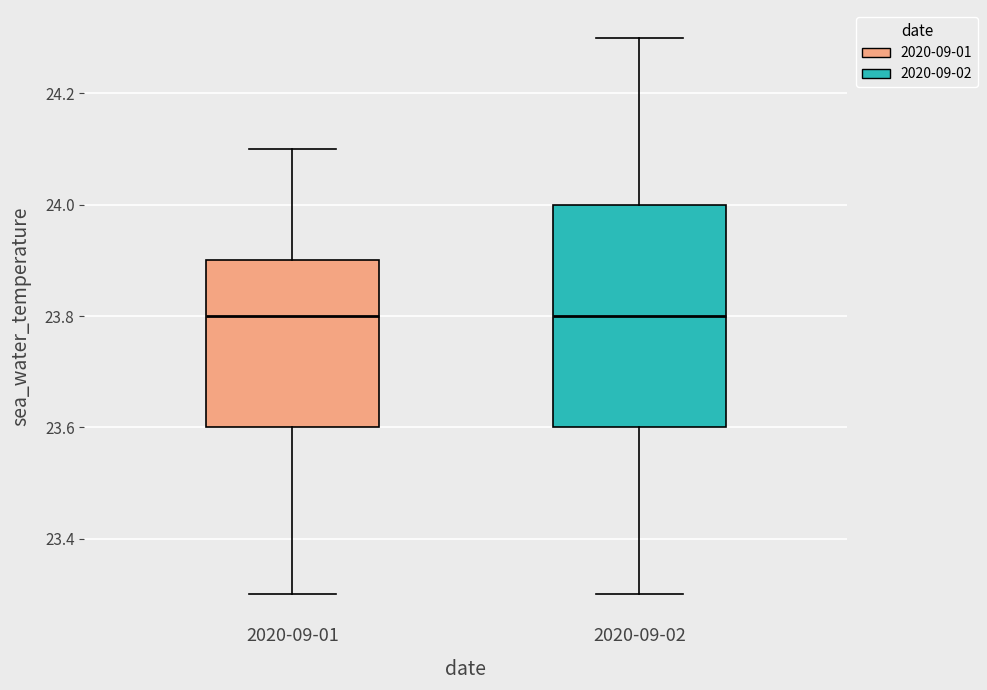

Reading left to right, read every box against the y-axis: the position of its median line, the range the box covers, and the ends of its whiskers. The values are not printed on the chart, so give them approximately, as read against the axis.

2020-09-01: median 23.8, box 23.6 to 23.9, whiskers 23.3 to 24.1
2020-09-02: median 23.8, box 23.6 to 24.0, whiskers 23.3 to 24.3